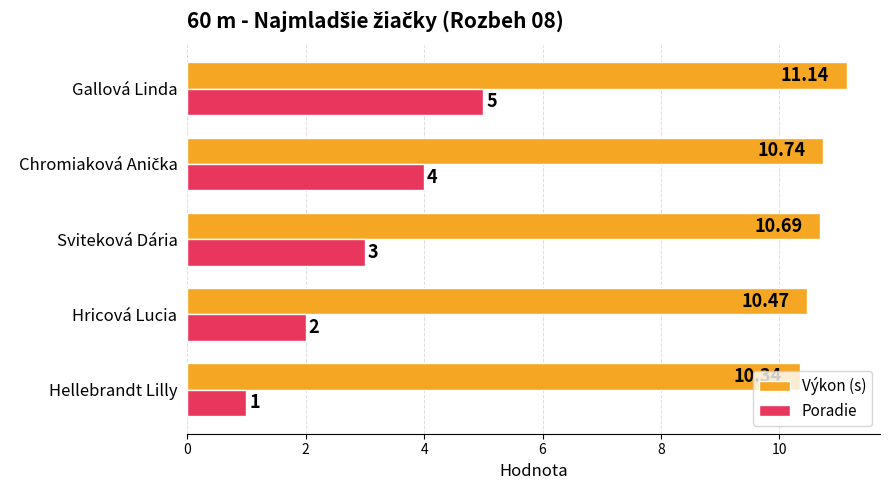

Where is Poradie nearest to the value 3?

Sviteková Dária